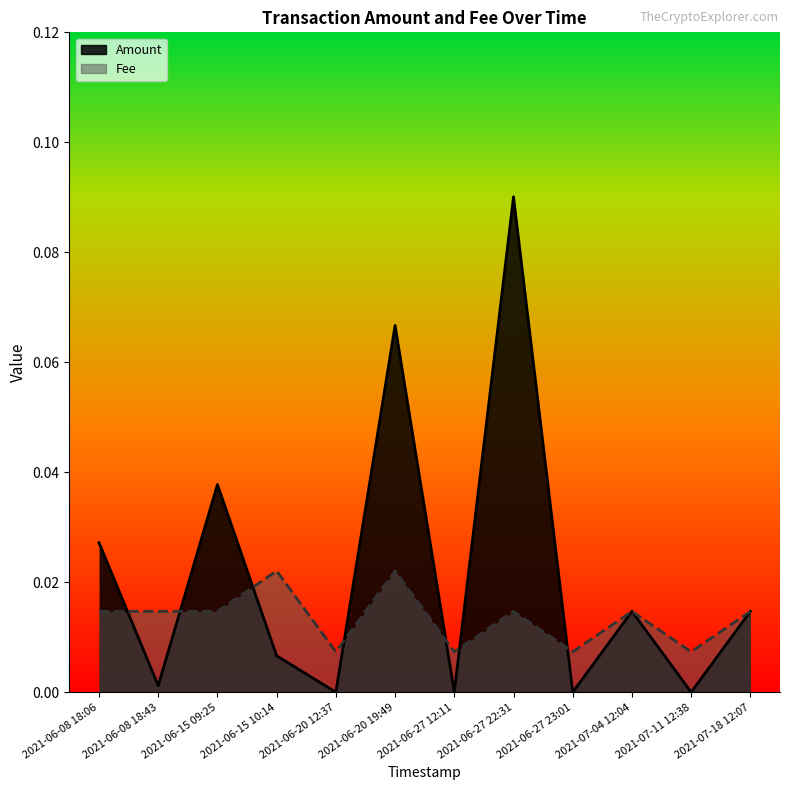

True or false: Fee has a value of 0.0 at 2021-06-15 09:25.

False